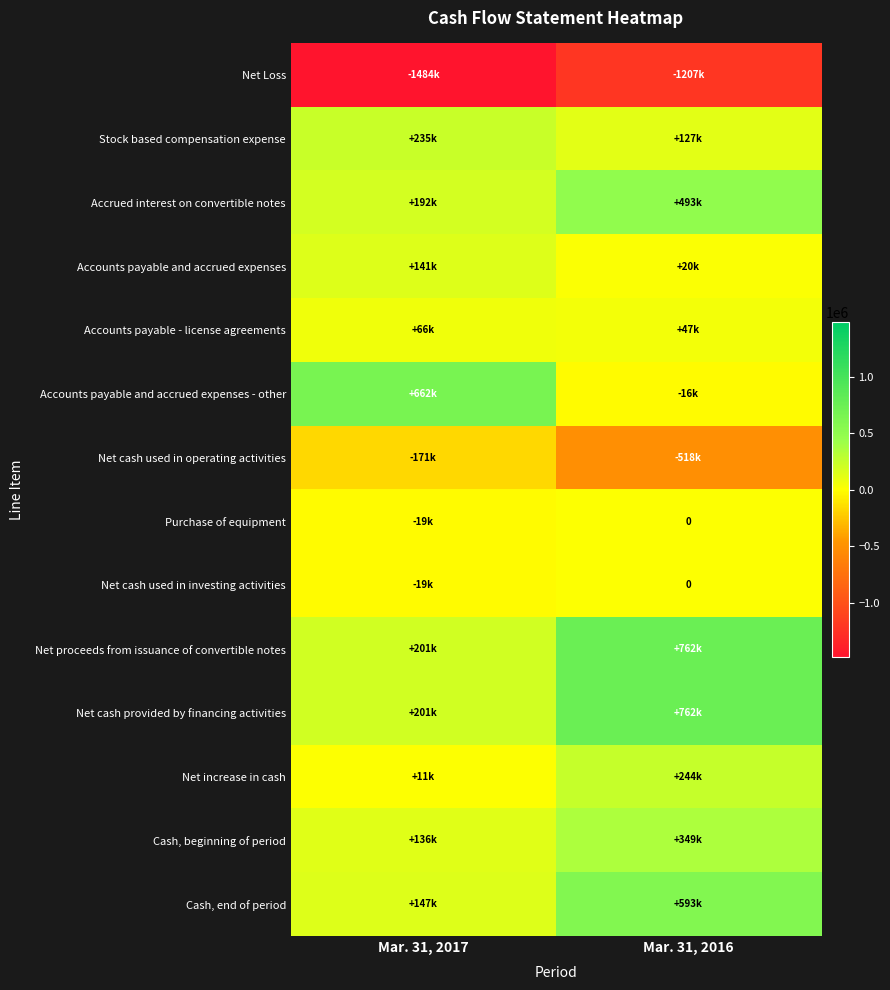

What is the approximate value of Cash, end of period at Mar. 31, 2016, to the nearest 10?

593000